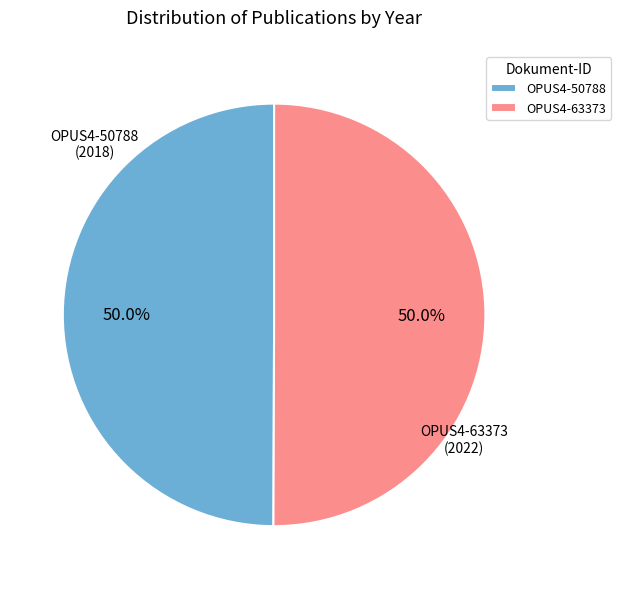

What is the total percentage of OPUS4-63373 and OPUS4-50788?

100.0%